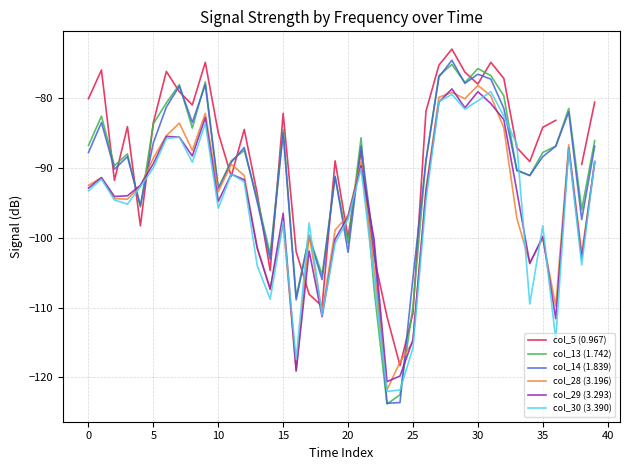

What is the highest value of the col_28 (3.196) series?

-78.2